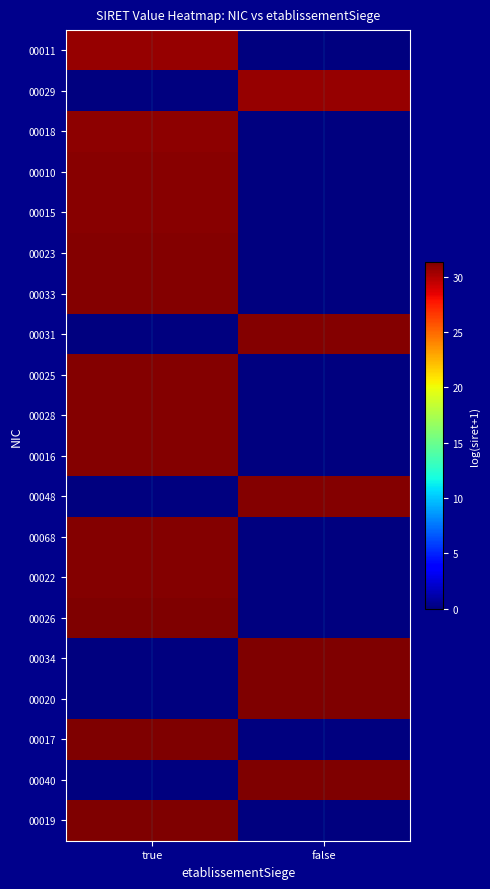

Reading right to left, list all the values displayed in this chart.

00011: false=0.0	true=30.7
00029: false=30.7	true=0.0
00018: false=0.0	true=30.9
00010: false=0.0	true=31.0
00015: false=0.0	true=31.1
00023: false=0.0	true=31.1
00033: false=0.0	true=31.1
00031: false=31.1	true=0.0
00025: false=0.0	true=31.1
00028: false=0.0	true=31.1
00016: false=0.0	true=31.1
00048: false=31.1	true=0.0
00068: false=0.0	true=31.1
00022: false=0.0	true=31.2
00026: false=0.0	true=31.3
00034: false=31.3	true=0.0
00020: false=31.3	true=0.0
00017: false=0.0	true=31.3
00040: false=31.3	true=0.0
00019: false=0.0	true=31.3